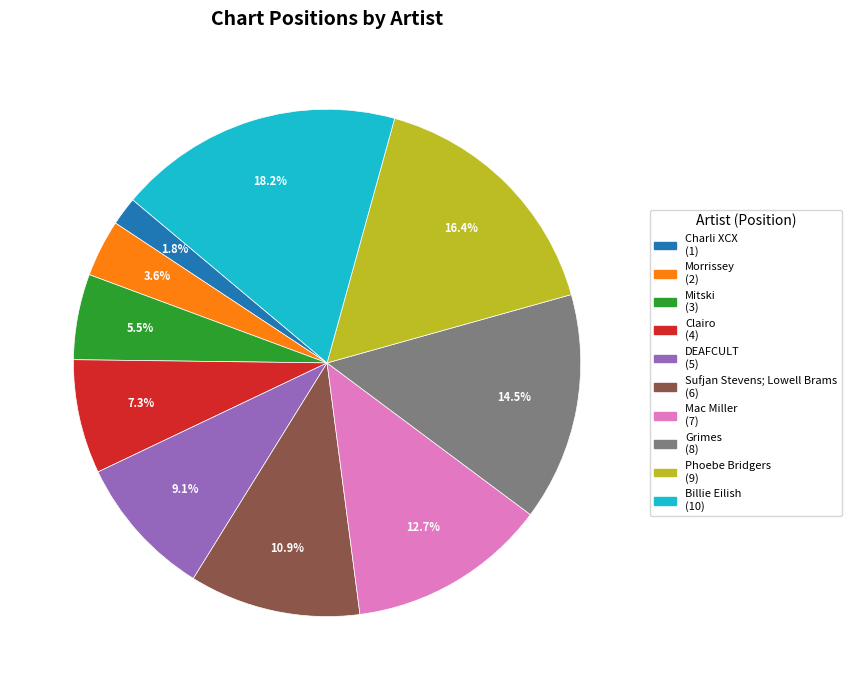

How many segments does this pie chart have?

10